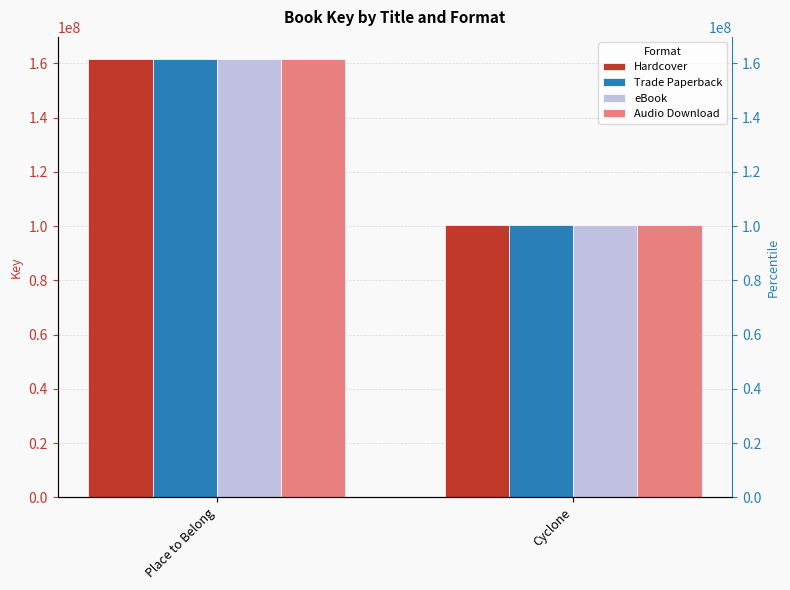

Is it true that Audio Download equals 72512315 at Place to Belong?

False